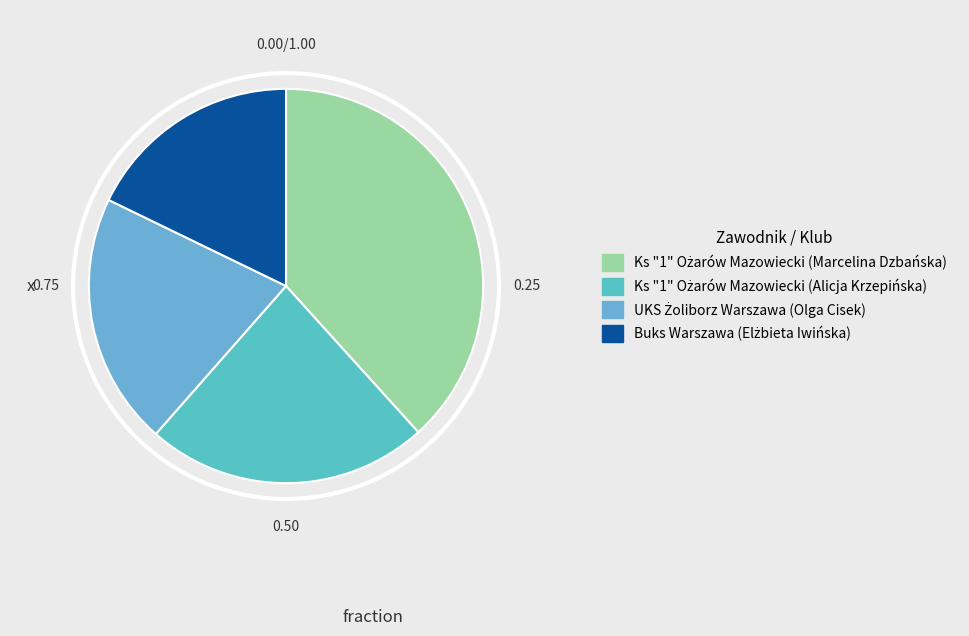

How many segments does this pie chart have?

4